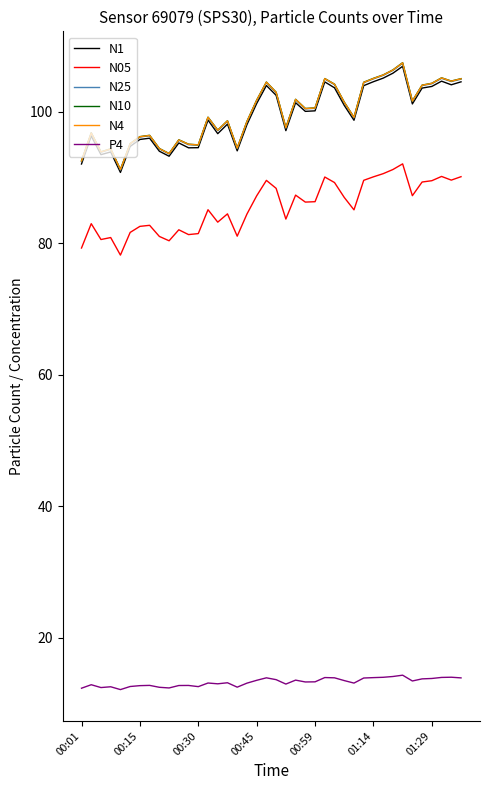

What is the maximum value for N05?

92.1